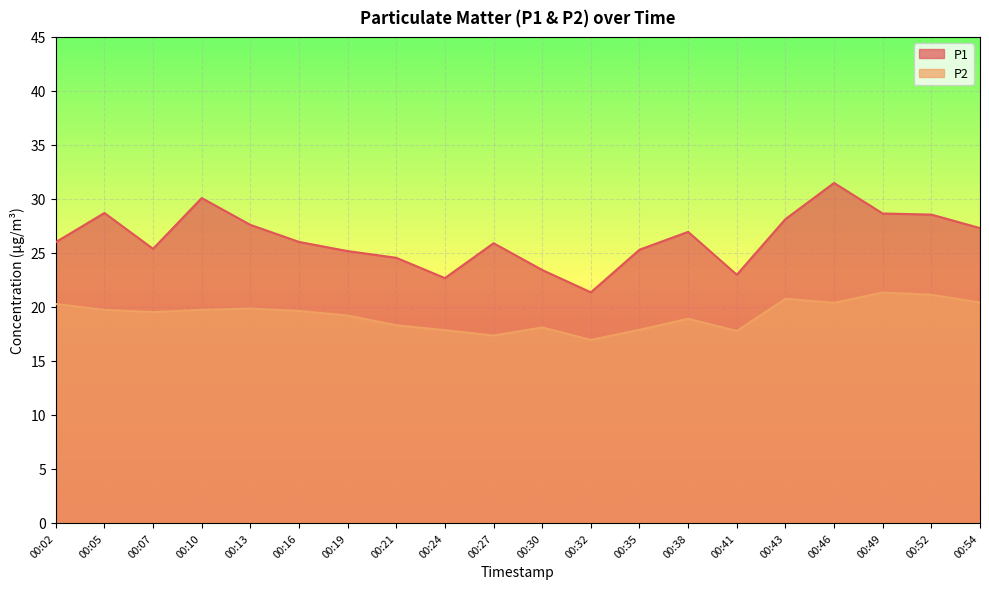

True or false: P1 has more than 0 interior local peaks.

True